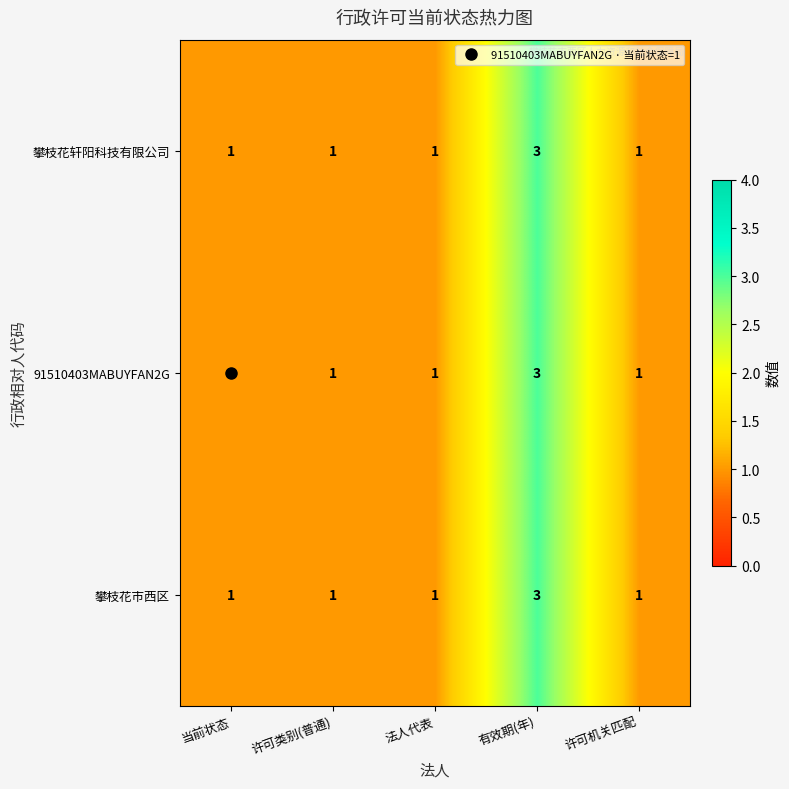

What is the sum of the 攀枝花轩阳科技有限公司 values at 当前状态 and 有效期(年)?

4